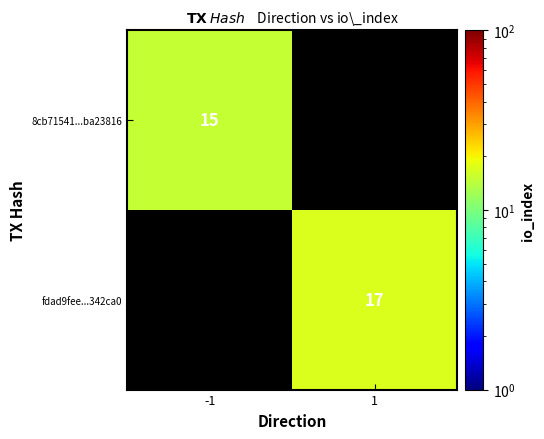

Is it true that fdad9fee...342ca0 equals 25 at 1?

False